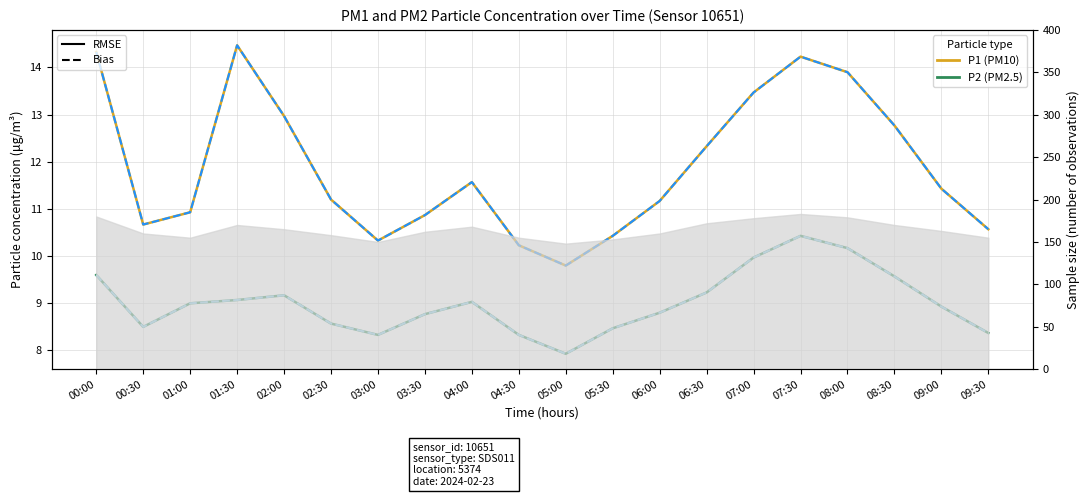

True or false: P1 (RMSE) and P1 (Bias) cross at least once.

False